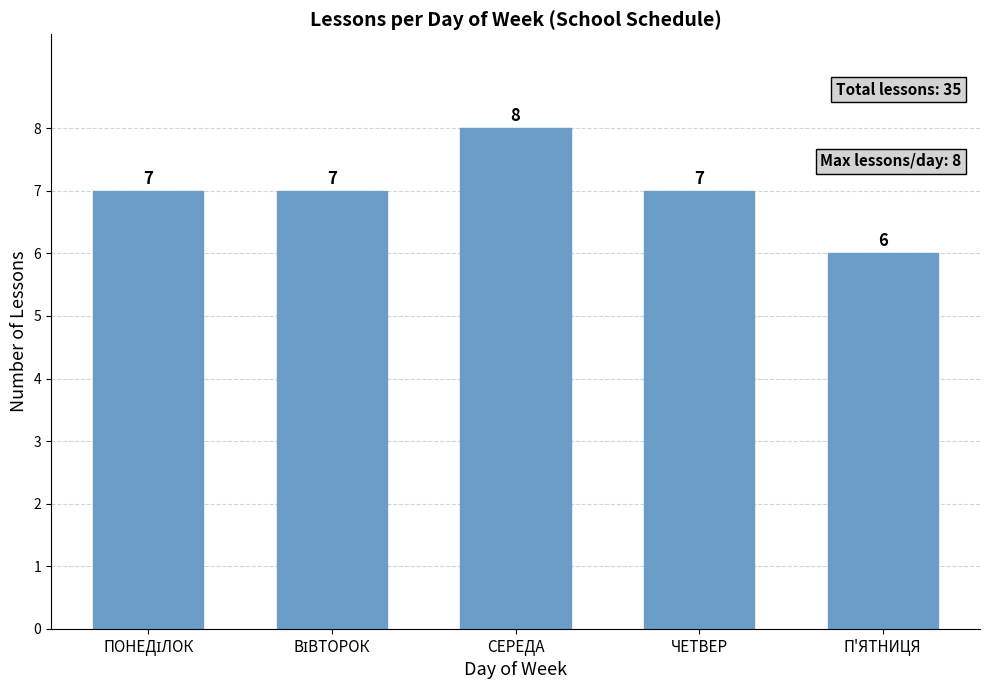

What is the sum of all values?

35